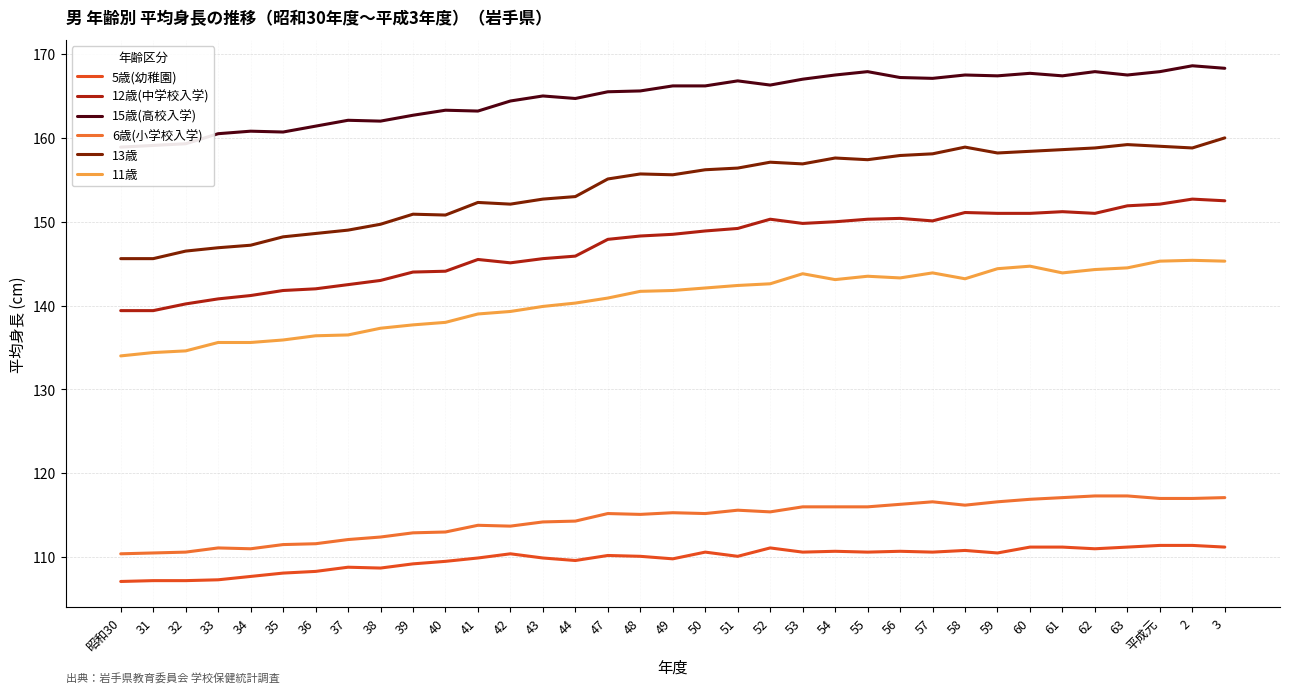

The value of 11歳 at 50 is 79.8. True or false?

False